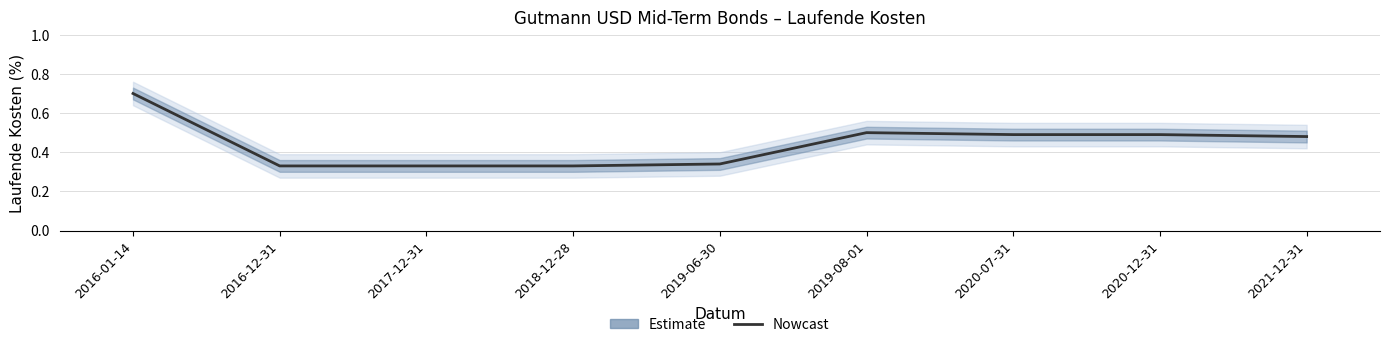

What value does the data have at 2016-01-14?

0.7